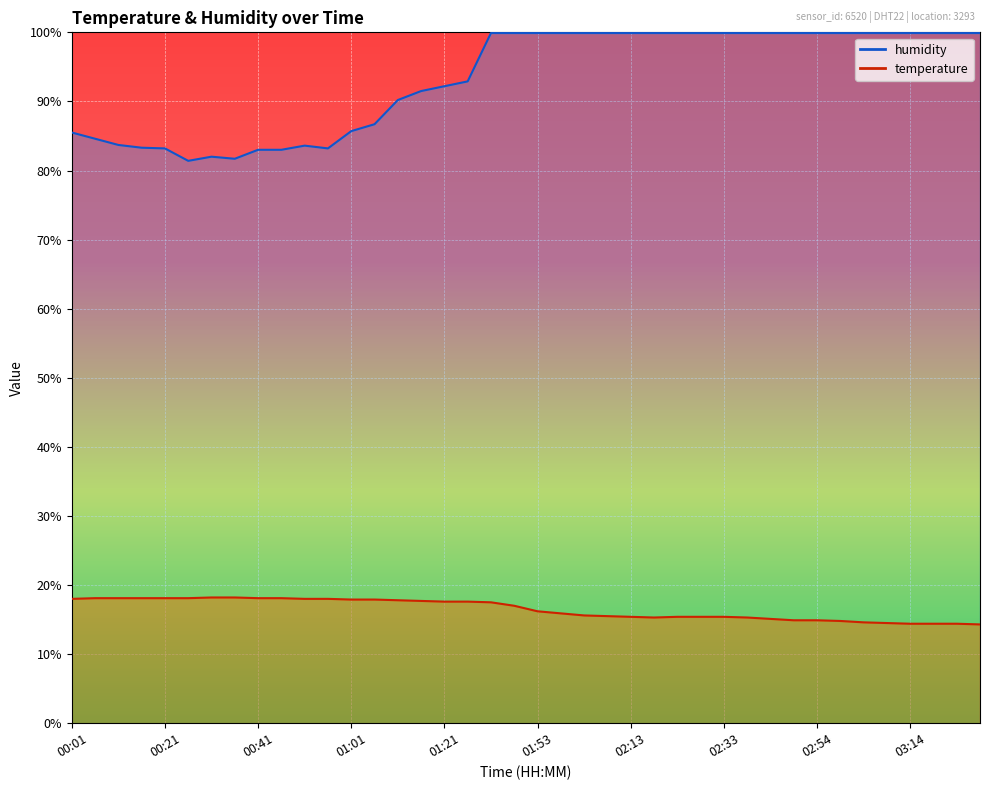

What is the average value of the humidity series?

93.4